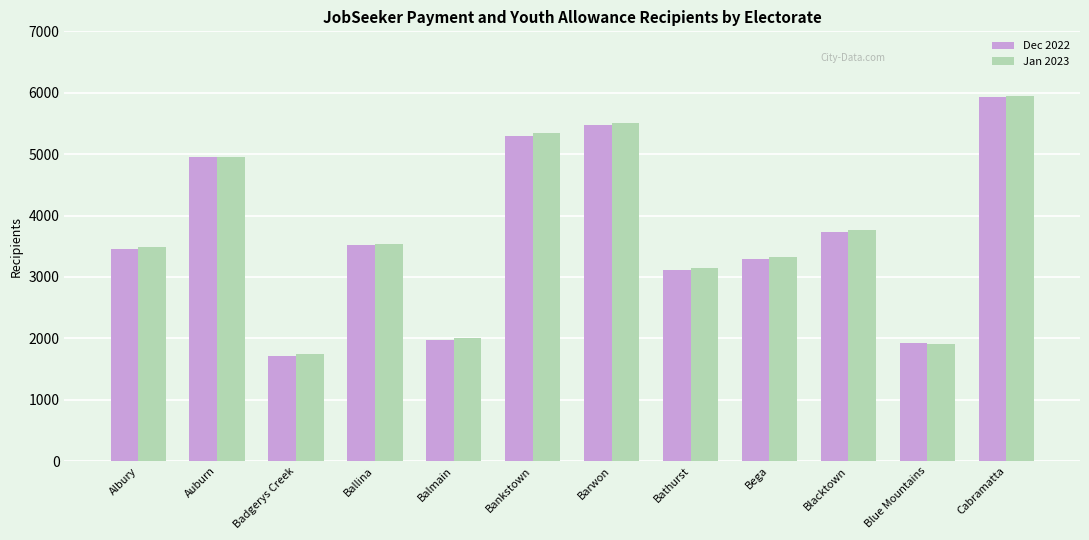

At how many categories does at least one series exceed 2702?

9